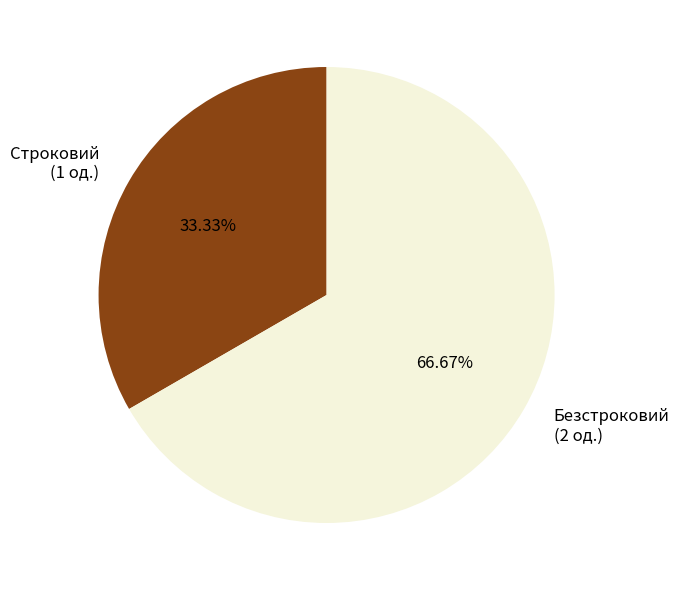

How many segments does this pie chart have?

2